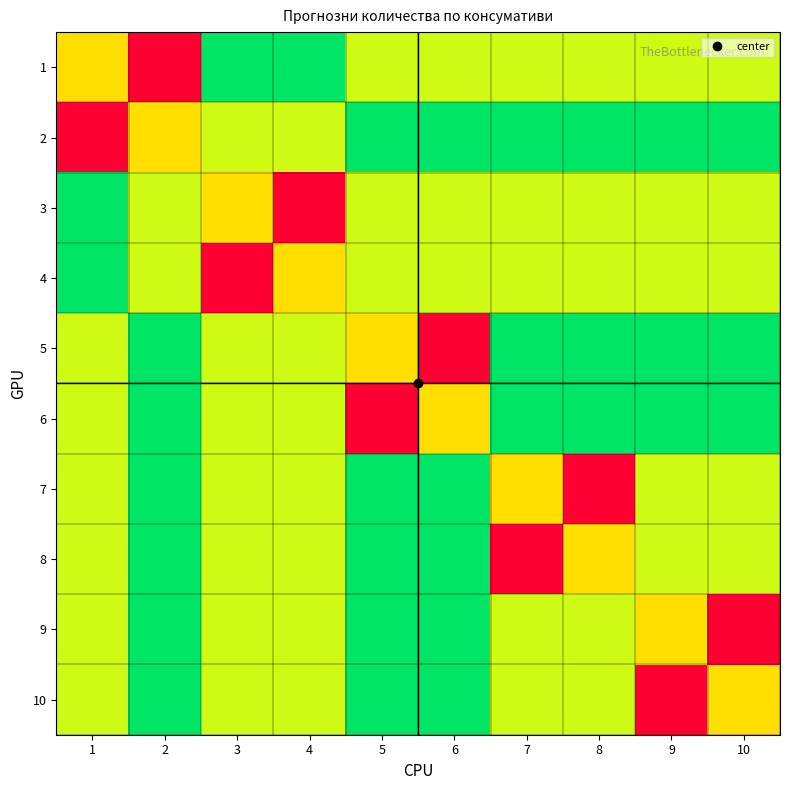

How many series are shown in this chart?

10